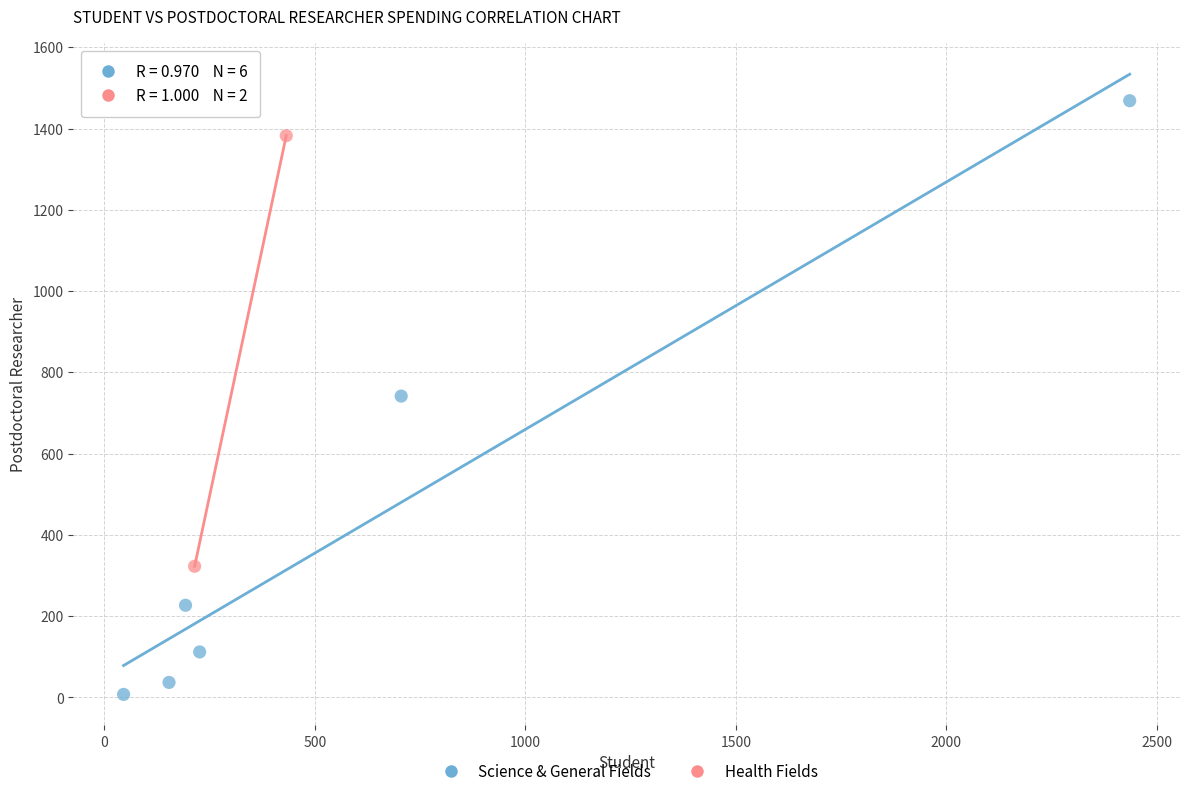

Which series has the widest spread of Y values?

Science & General Fields